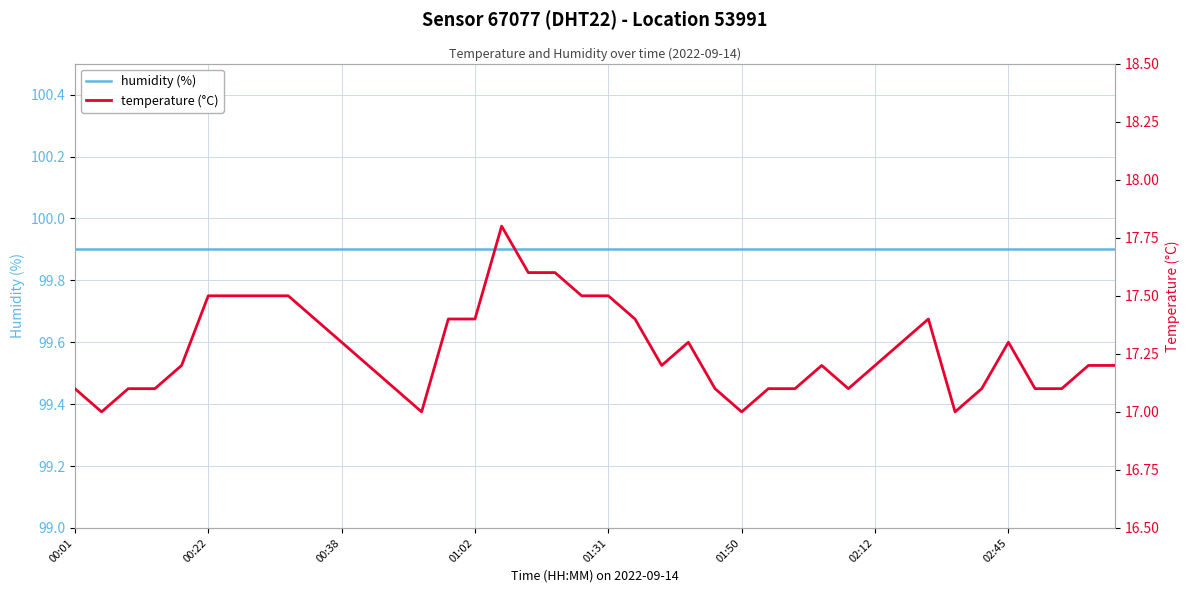

Reading left to right, what are all the values shown in this chart?

humidity (%): 99.9	99.9	99.9	99.9	99.9	99.9	99.9	99.9	99.9	99.9	99.9	99.9	99.9	99.9	99.9	99.9	99.9	99.9	99.9	99.9	99.9	99.9	99.9	99.9	99.9	99.9	99.9	99.9	99.9	99.9	99.9	99.9	99.9	99.9	99.9	99.9	99.9	99.9	99.9	99.9
temperature (°C): 17.1	17.0	17.1	17.1	17.2	17.5	17.5	17.5	17.5	17.4	17.3	17.2	17.1	17.0	17.4	17.4	17.8	17.6	17.6	17.5	17.5	17.4	17.2	17.3	17.1	17.0	17.1	17.1	17.2	17.1	17.2	17.3	17.4	17.0	17.1	17.3	17.1	17.1	17.2	17.2